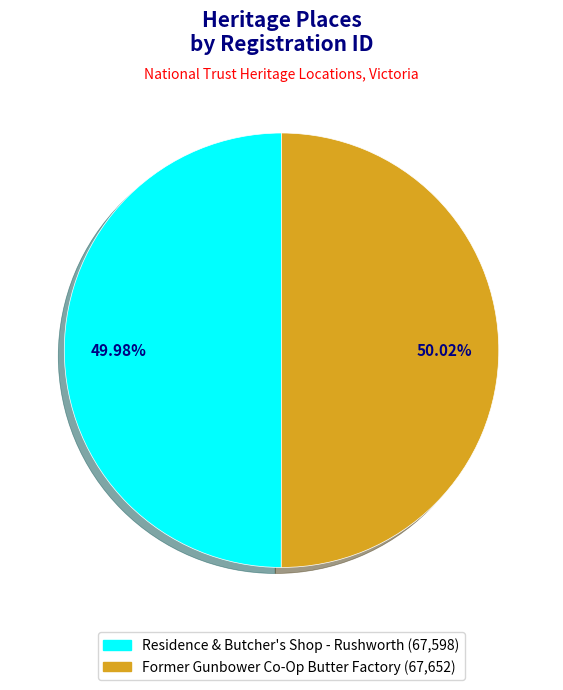

To the nearest percent, what is the combined percentage of Residence & Butcher's Shop - Rushworth and Former Gunbower Co-Op Butter Factory?

100%